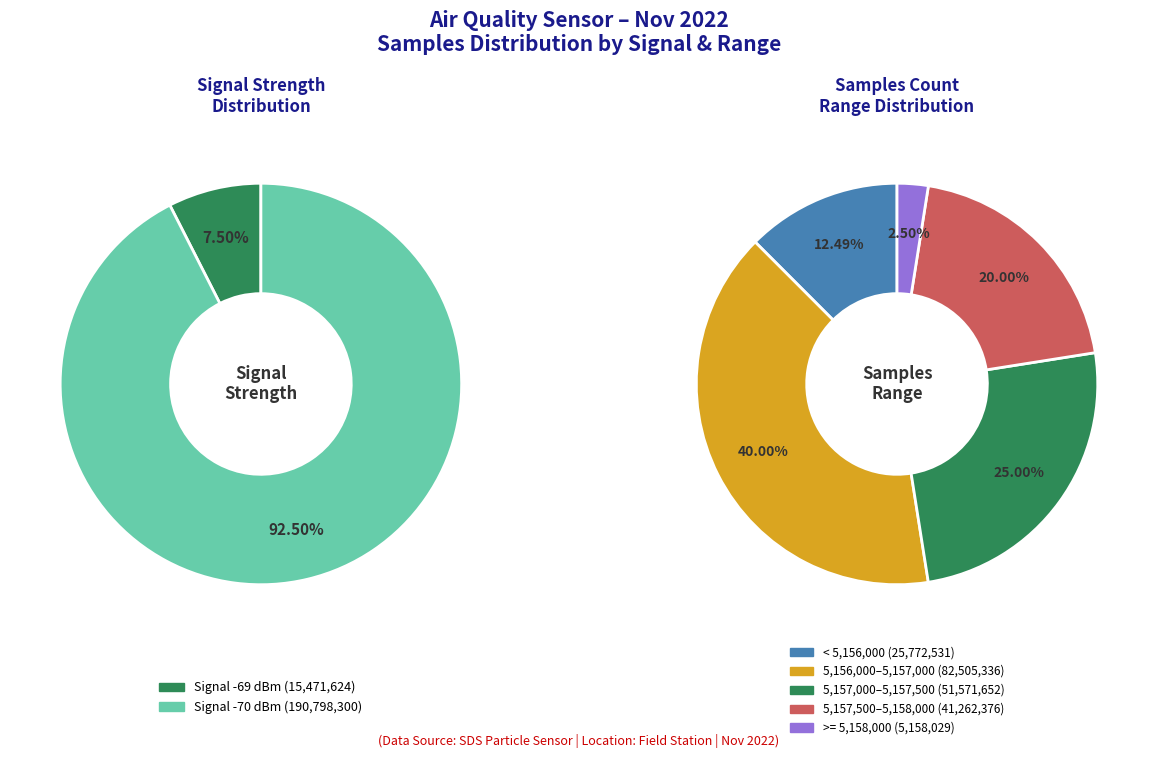

Combined, do 8 and 16 account for over 50%?

No